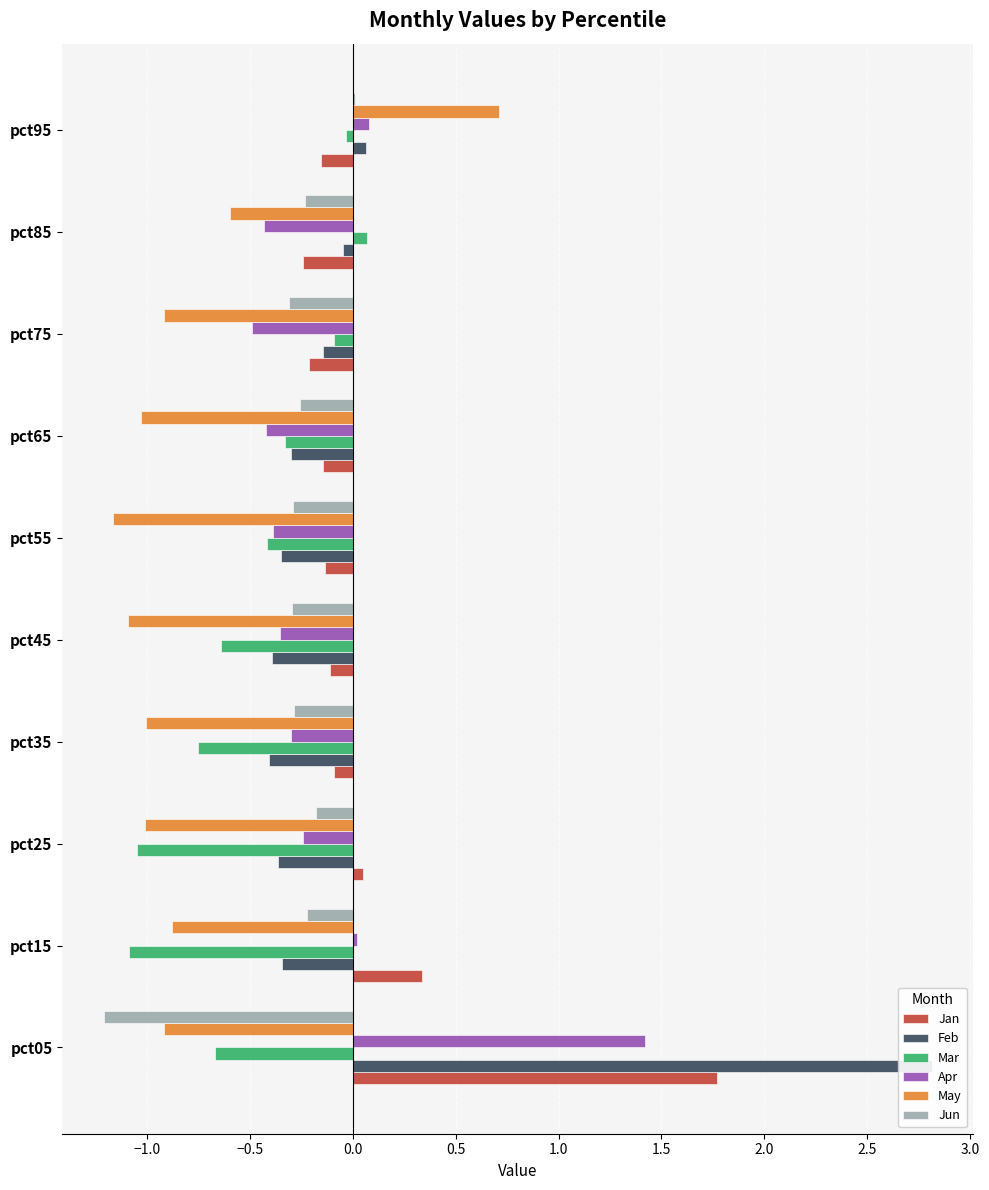

Which series has the largest range (max minus min)?

Feb